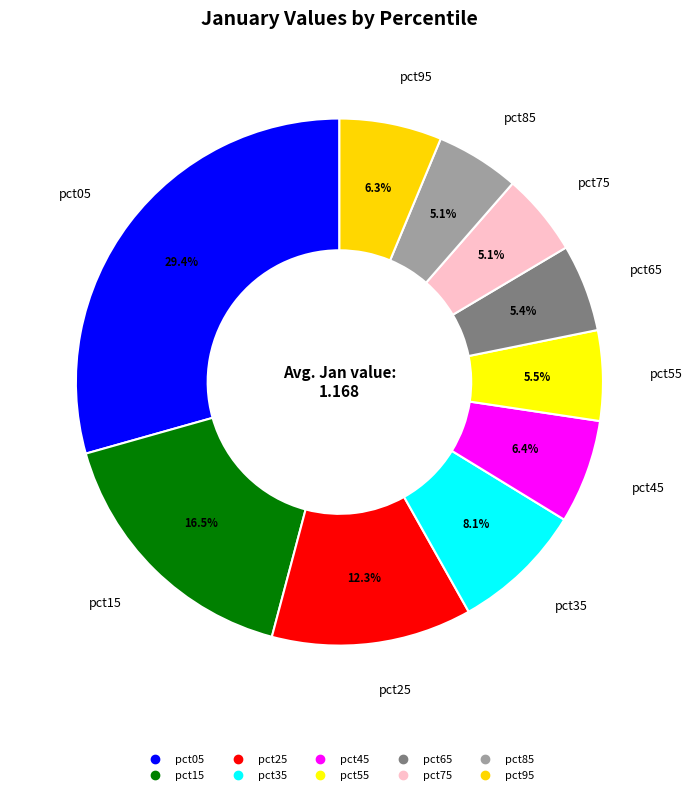

Count the number of slices in the pie.

10